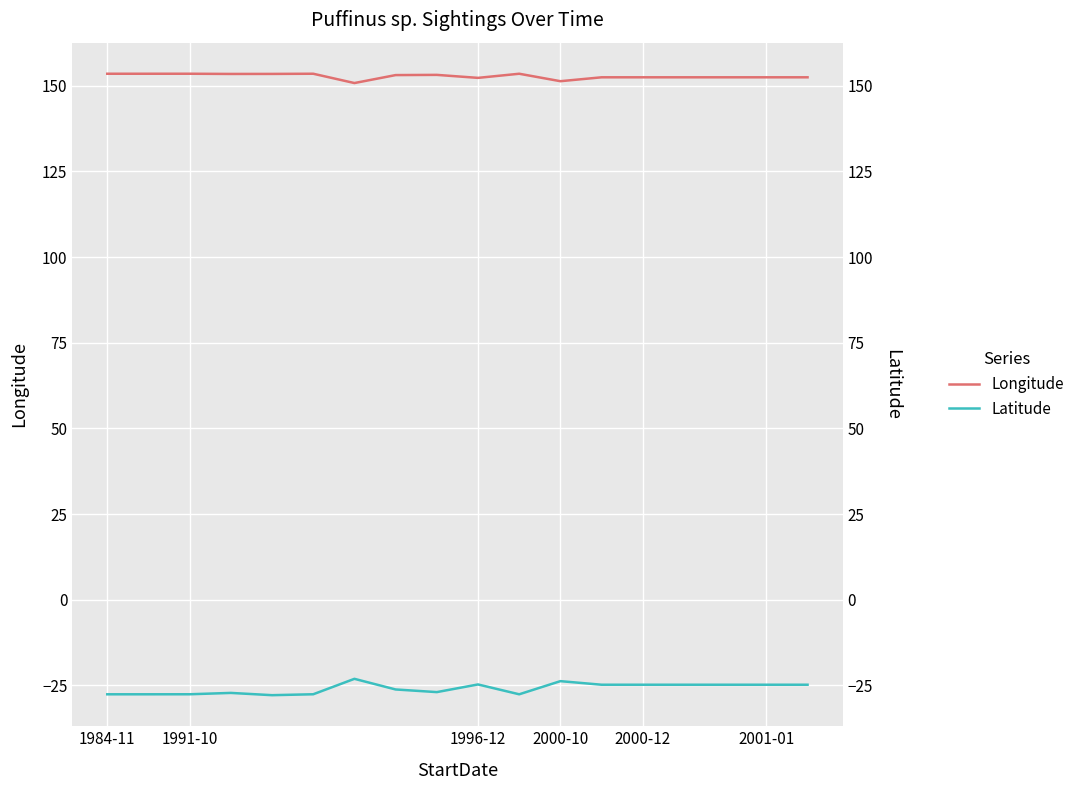

What is the maximum value shown in the chart?

153.5